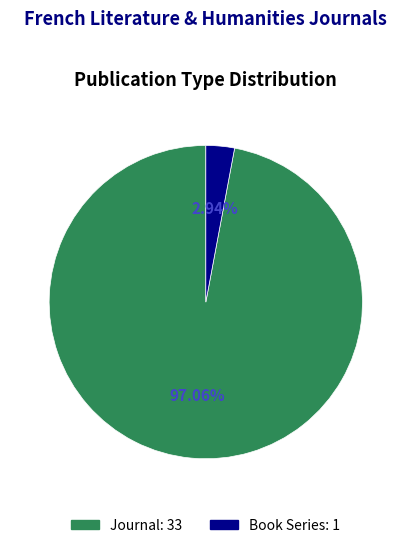

Is there any slice that represents more than half of the pie?

Yes